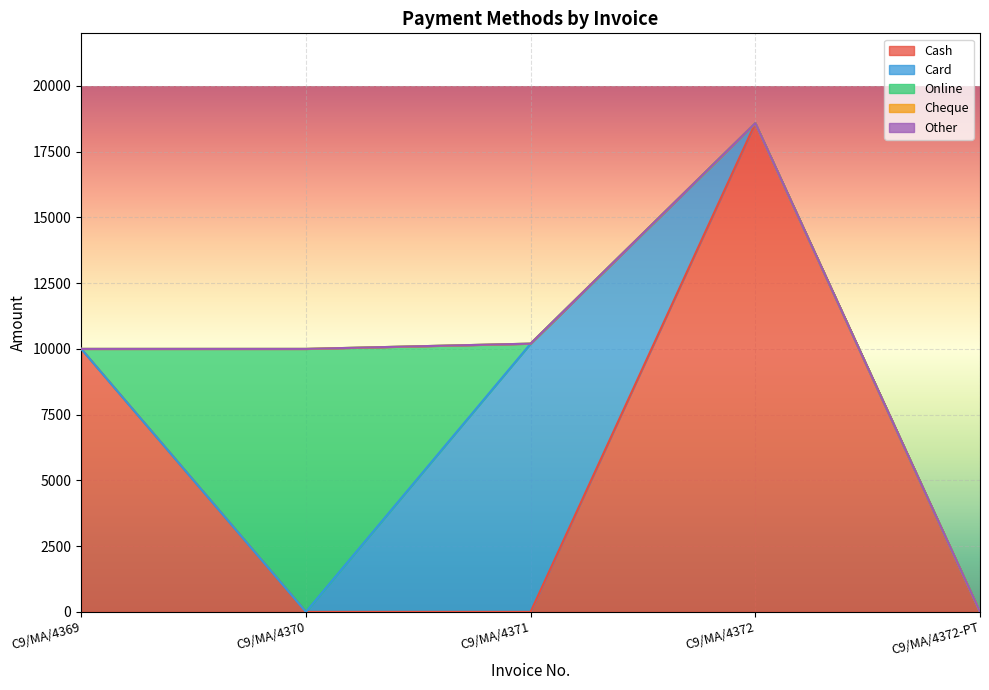

Which category has the highest value in the Card series?

C9/MA/4371